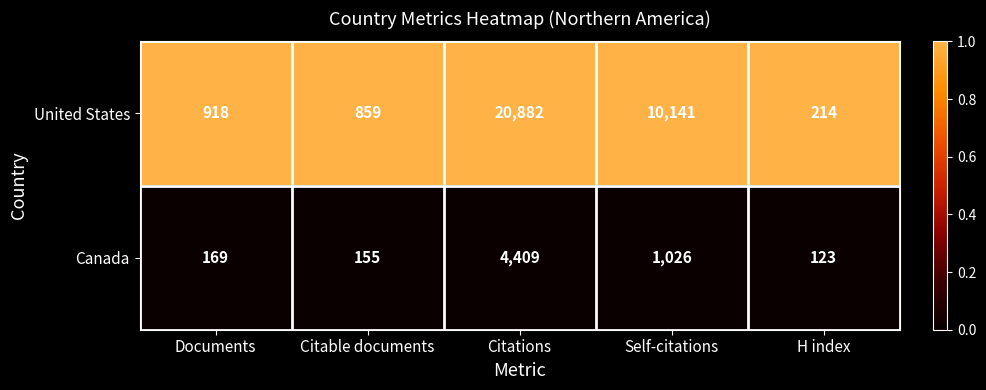

Reading left to right, list all the values displayed in this chart.

United States: Documents=918	Citable documents=859	Citations=20882	Self-citations=10141	H index=214
Canada: Documents=169	Citable documents=155	Citations=4409	Self-citations=1026	H index=123